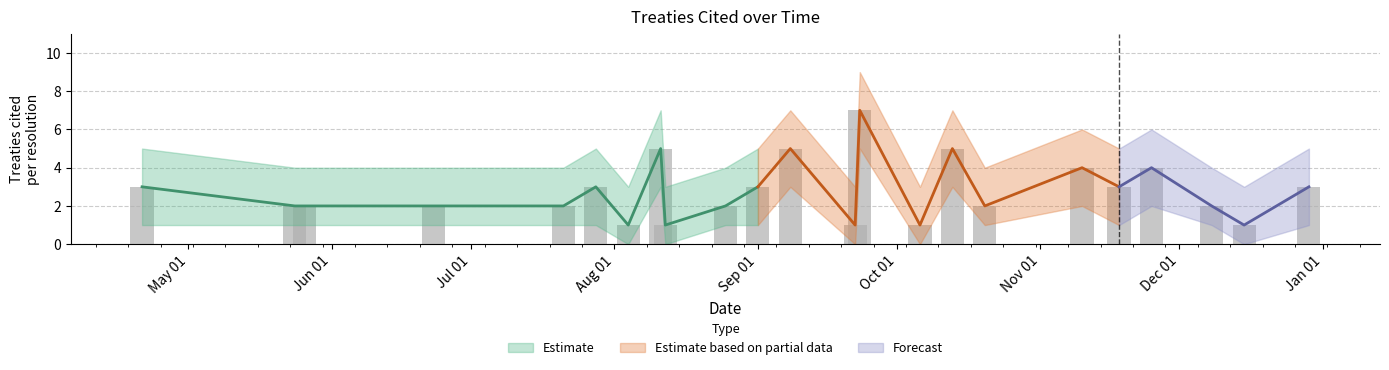

What position from the right is 2022-08-11?

16